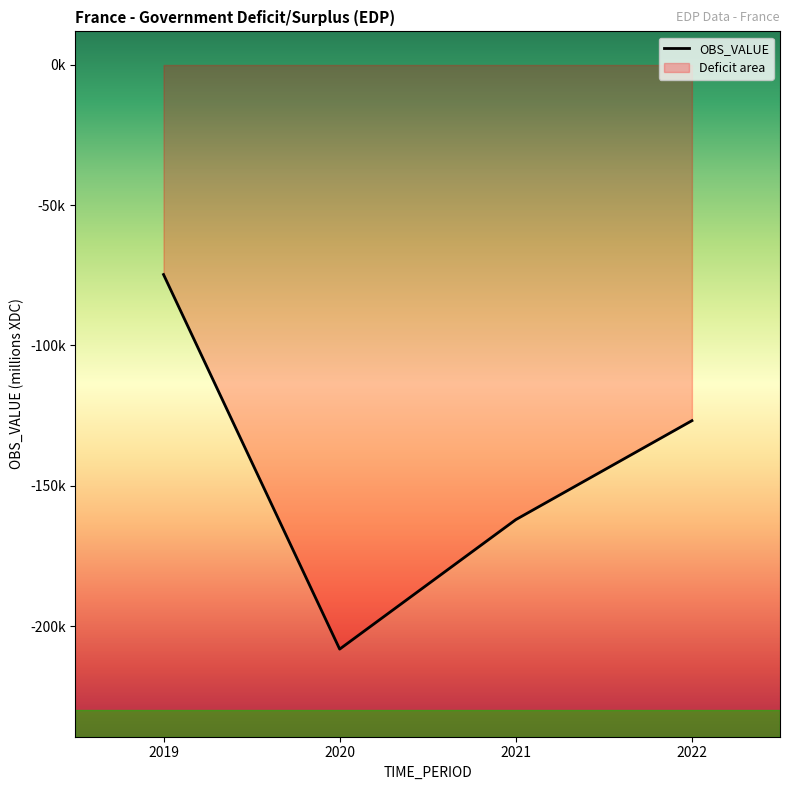

How many data points are less than -126795?

3